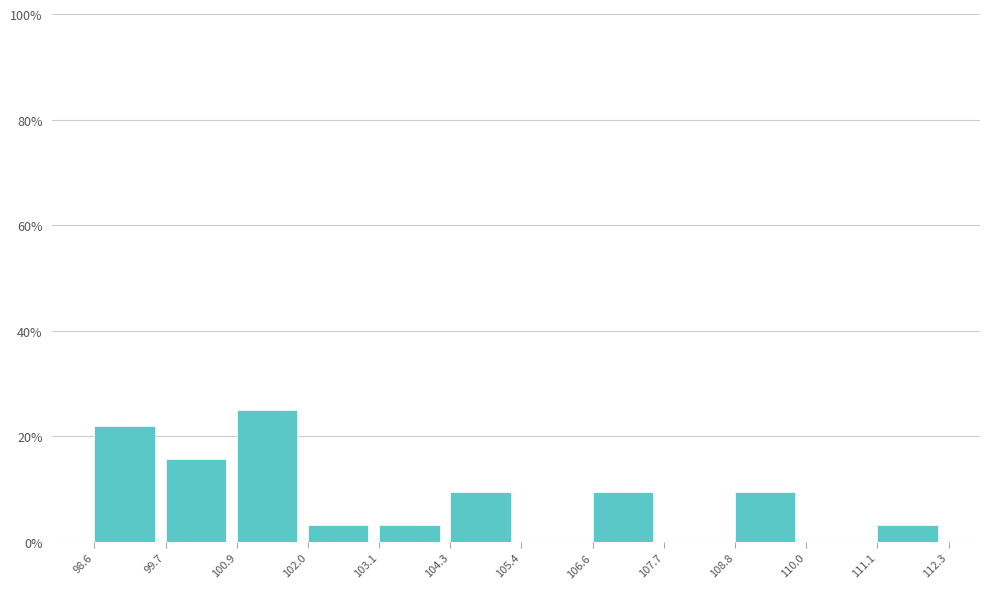

Which range on the x-axis has the tallest bar?

100.9 to 102.0